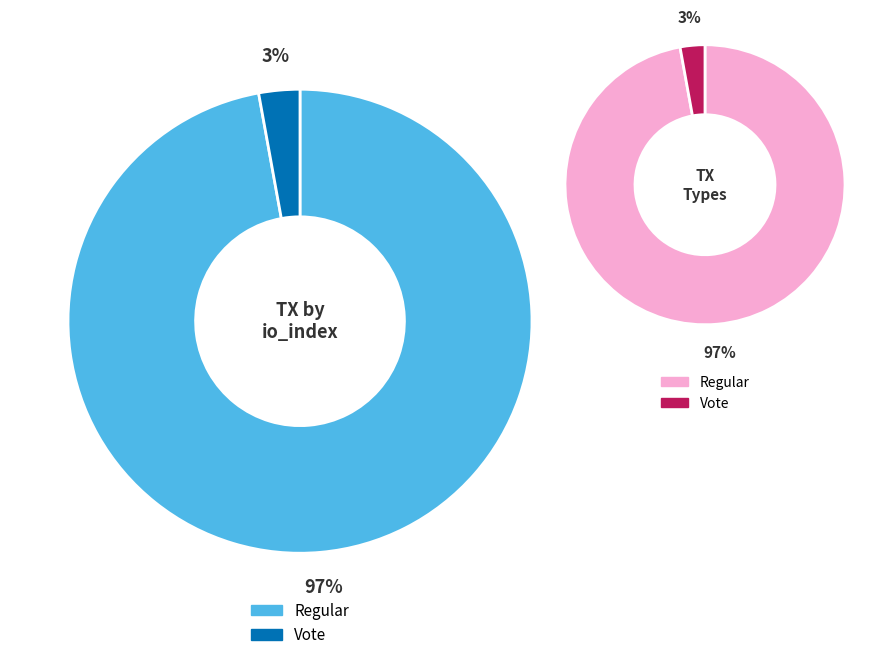

Is there a majority slice in this chart?

Yes